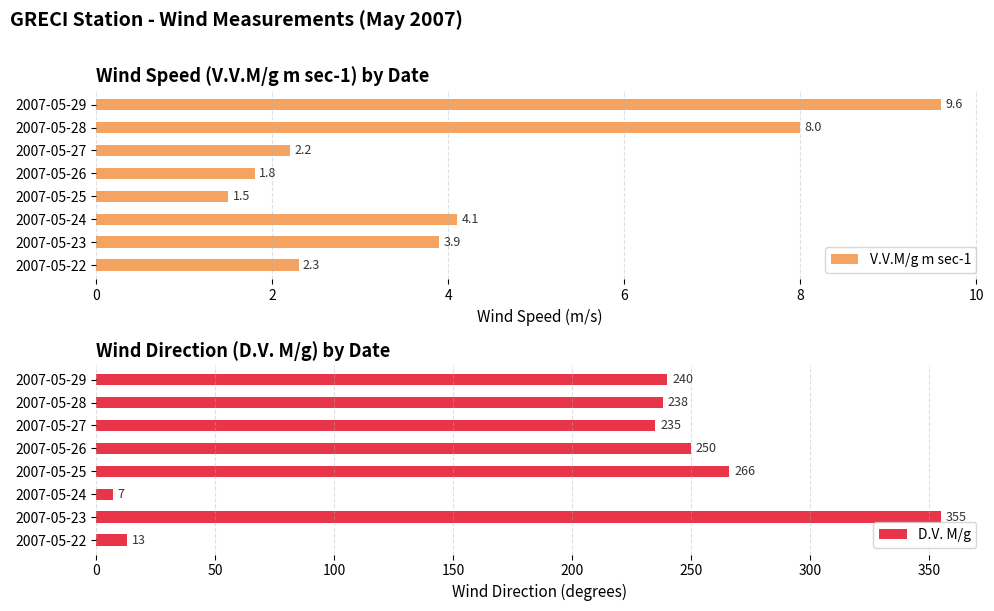

Rank the categories by V.V.M/g m sec-1 value from lowest to highest.

2007-05-25, 2007-05-26, 2007-05-27, 2007-05-22, 2007-05-23, 2007-05-24, 2007-05-28, 2007-05-29